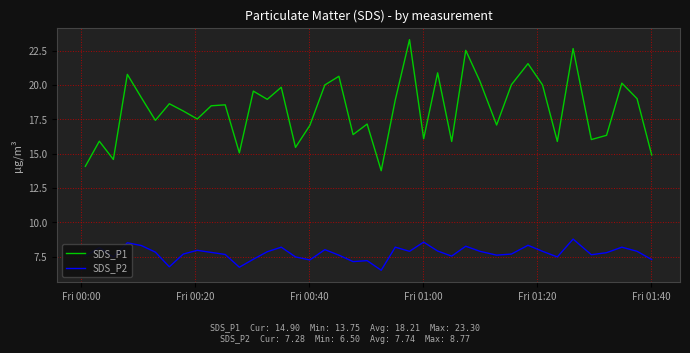

Rank the series by their maximum value, from lowest to highest.

SDS_P2, SDS_P1